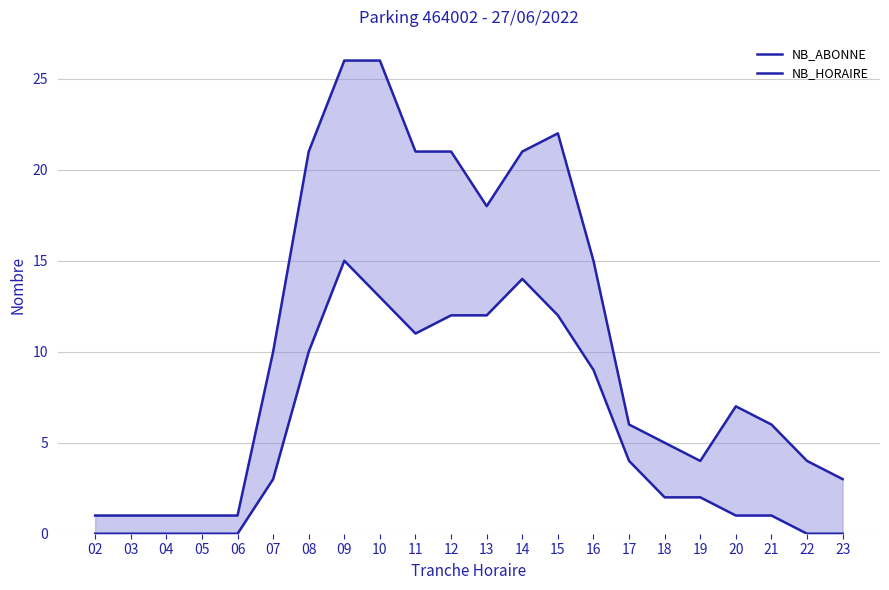

At 23, list the series in order from largest to smallest.

NB_ABONNE, NB_HORAIRE